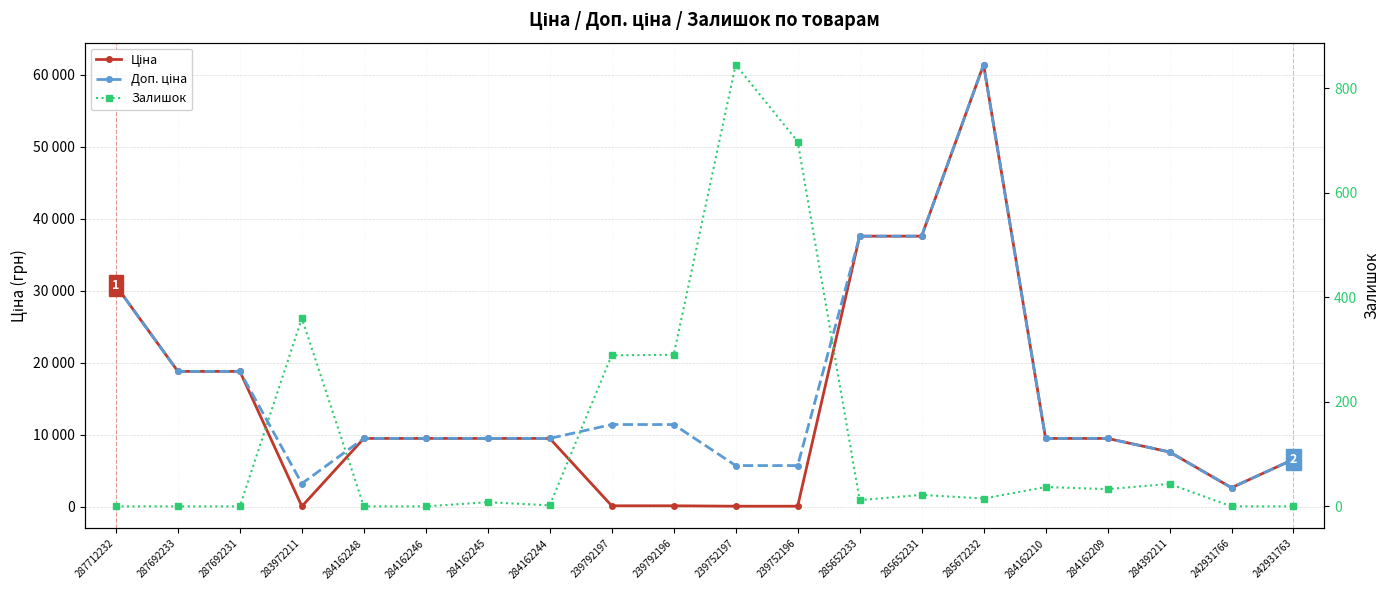

What position from the left is 285652231?

14